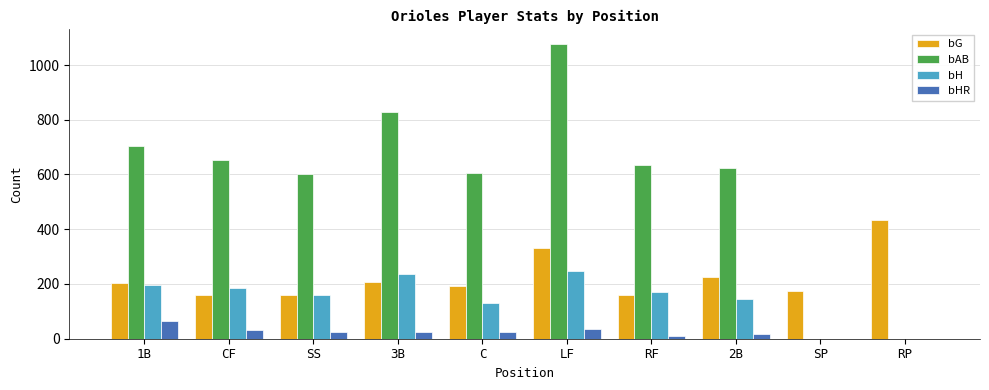

The value of bG at RF is 108. True or false?

False